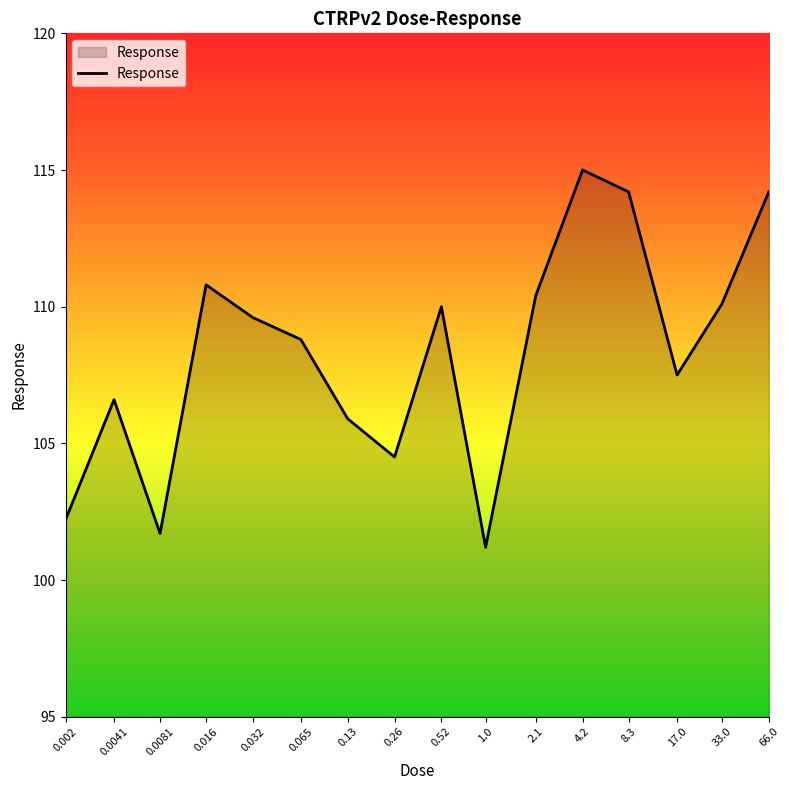

What is the average value?

108.3